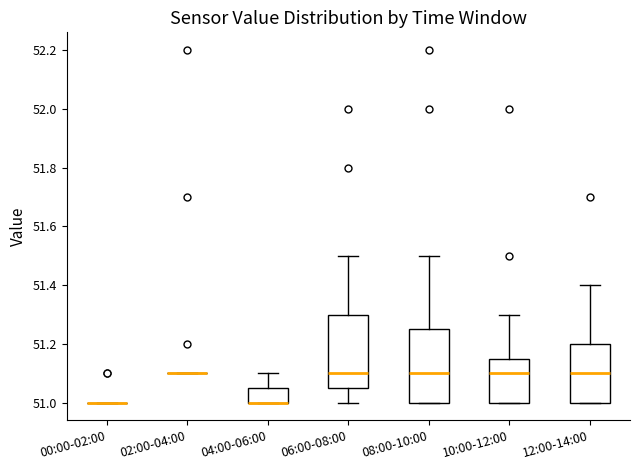

Reading left to right, transcribe this box plot: for each box, give where its median line is, the range the box spans, and where its two whiskers end, as read against the y-axis. The values are not printed on the chart, so give them approximately, as read against the axis.

00:00-02:00: box collapsed to a line at 51.00, whiskers 51.00 to 51.00
02:00-04:00: box collapsed to a line at 51.10, whiskers 51.10 to 51.10
04:00-06:00: median 51.00 (drawn on the box's lower edge), box 51.00 to 51.06, whiskers 51.00 to 51.10
06:00-08:00: median 51.10, box 51.06 to 51.30, whiskers 51.00 to 51.50
08:00-10:00: median 51.10, box 51.00 to 51.26, whiskers 51.00 to 51.50
10:00-12:00: median 51.10, box 51.00 to 51.16, whiskers 51.00 to 51.30
12:00-14:00: median 51.10, box 51.00 to 51.20, whiskers 51.00 to 51.40